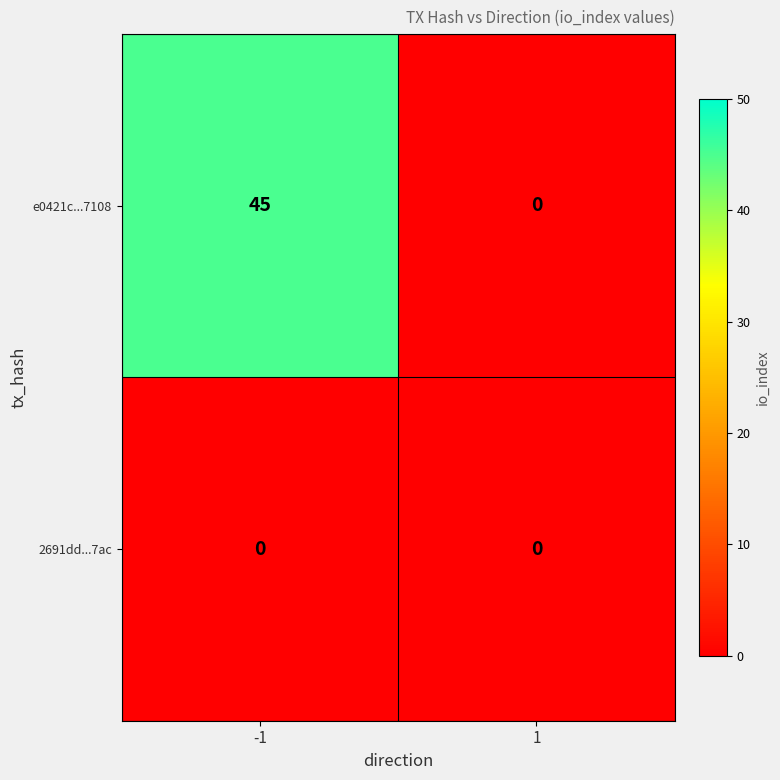

Reading left to right, transcribe all the data shown in this chart.

e0421c...7108: 45	0
2691dd...7ac: 0	0